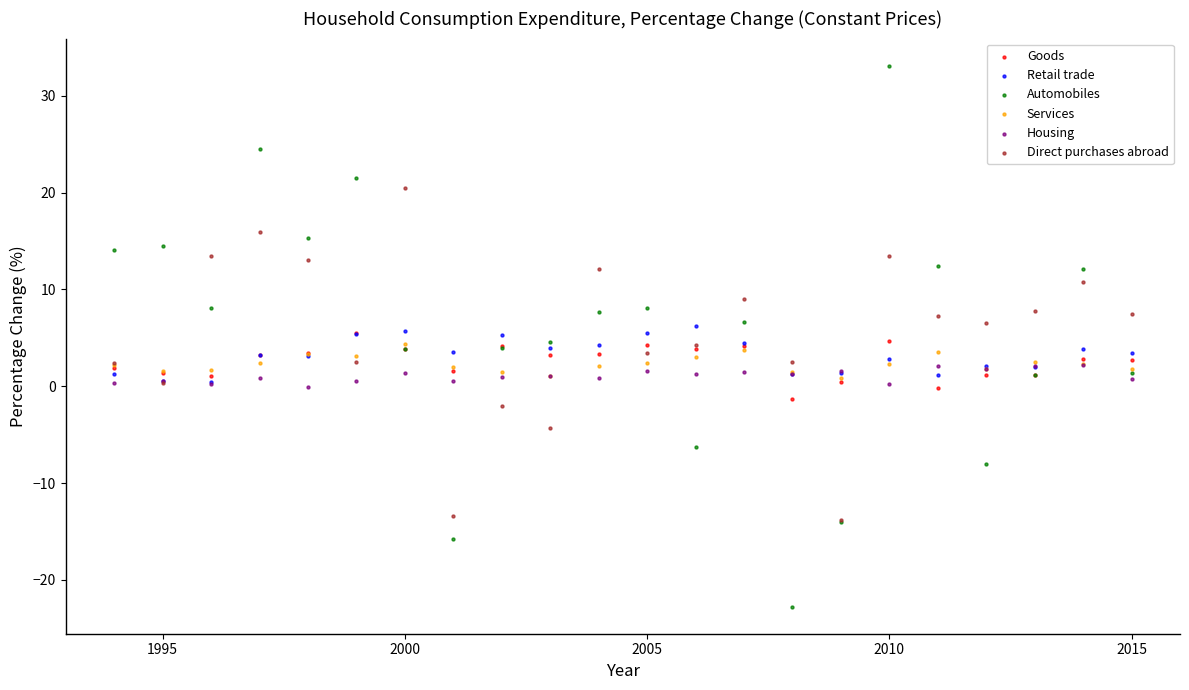

Which series has the largest Y range (max minus min)?

Automobiles